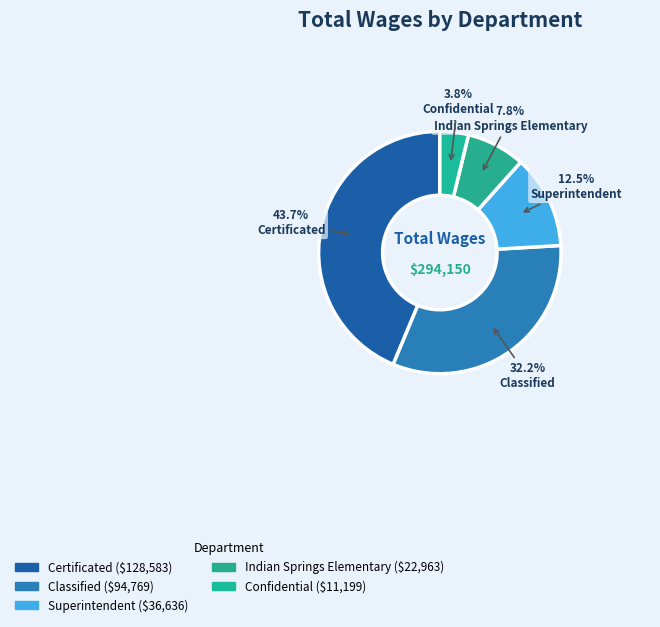

Does any single category account for the majority?

No